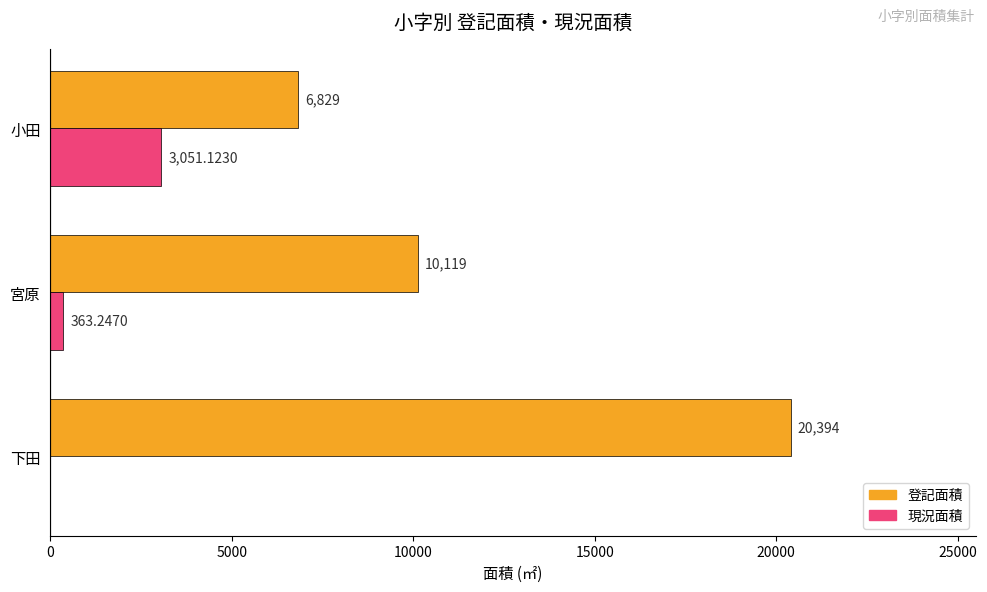

Which category has the highest value in the 現況面積 series?

小田